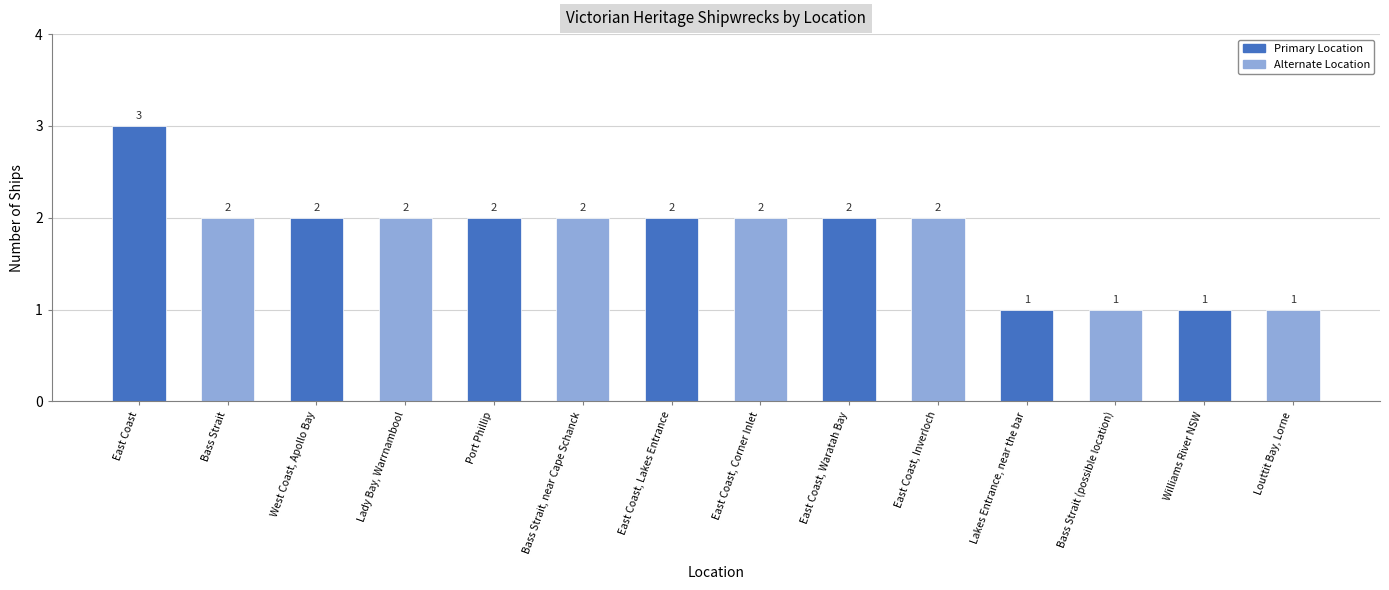

What is the minimum value shown in the chart?

1